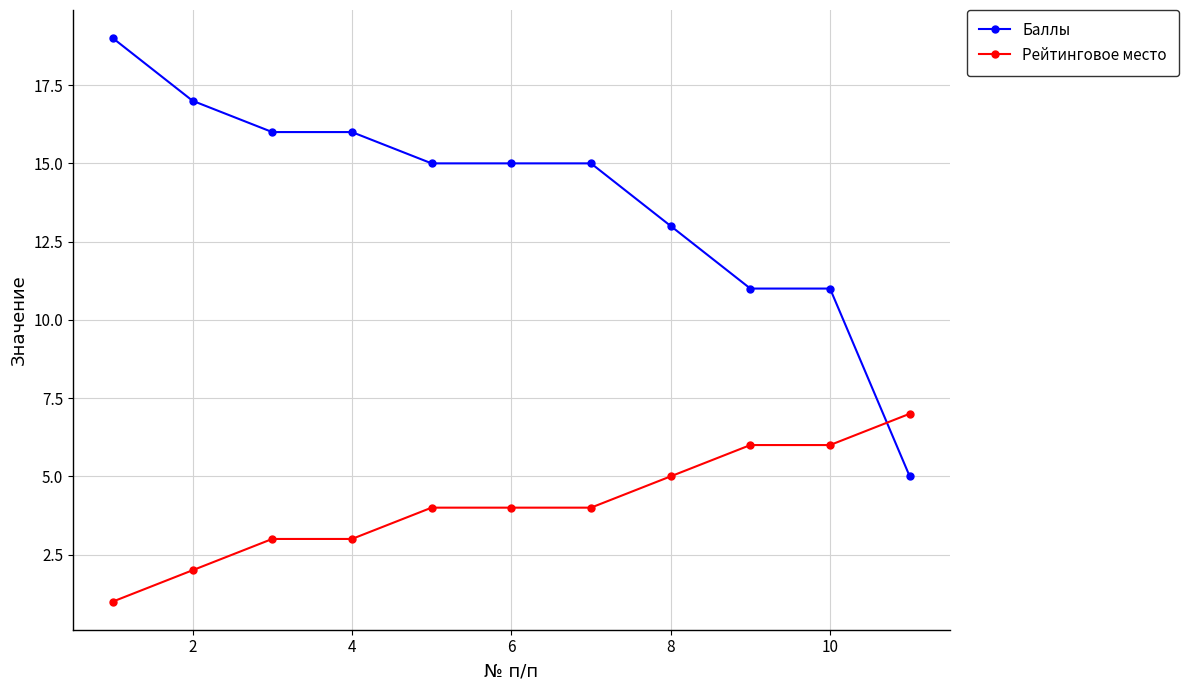

Reading left to right, what are all the values shown in this chart?

Баллы: 19	17	16	16	15	15	15	13	11	11	5
Рейтинговое место: 1	2	3	3	4	4	4	5	6	6	7